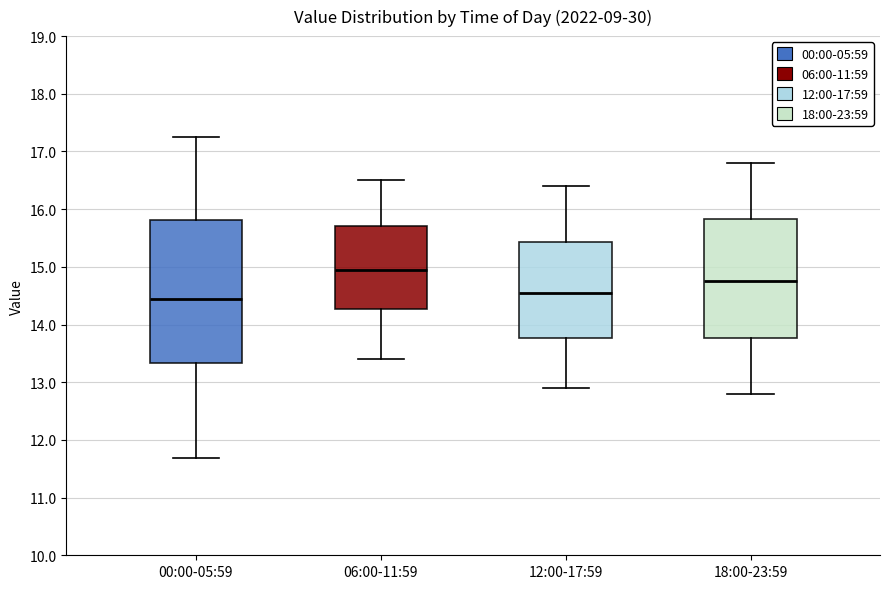

Reading left to right, transcribe this box plot: for each box, give where its median line is, the range the box spans, and where its two whiskers end, as read against the y-axis. The values are not printed on the chart, so give them approximately, as read against the axis.

00:00-05:59: median 14.5, box 13.3 to 15.8, whiskers 11.7 to 17.3
06:00-11:59: median 15.0, box 14.3 to 15.7, whiskers 13.4 to 16.5
12:00-17:59: median 14.6, box 13.8 to 15.4, whiskers 12.9 to 16.4
18:00-23:59: median 14.8, box 13.8 to 15.8, whiskers 12.8 to 16.8